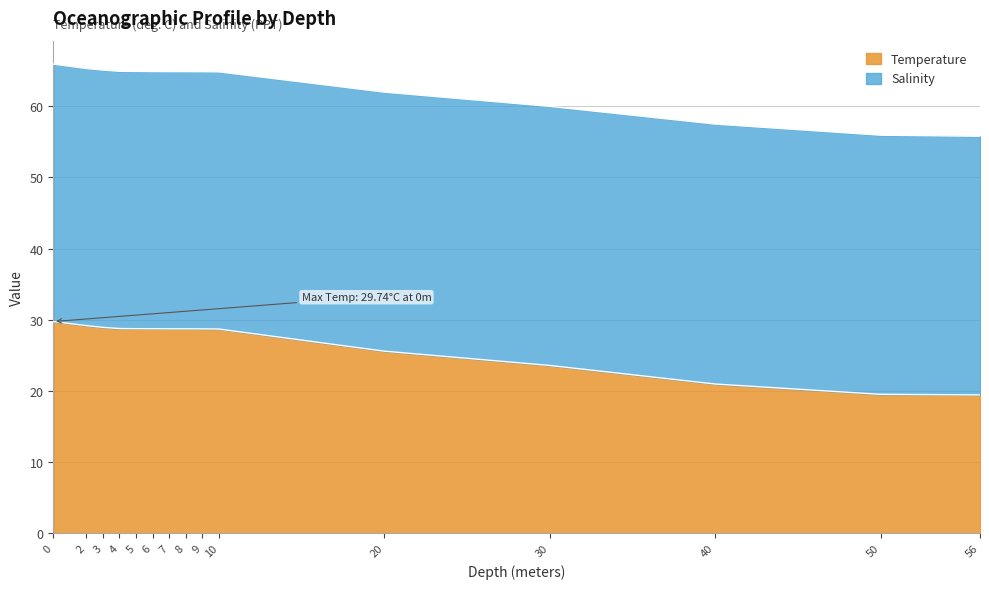

What is the label of the 14th point from the left?

50.0